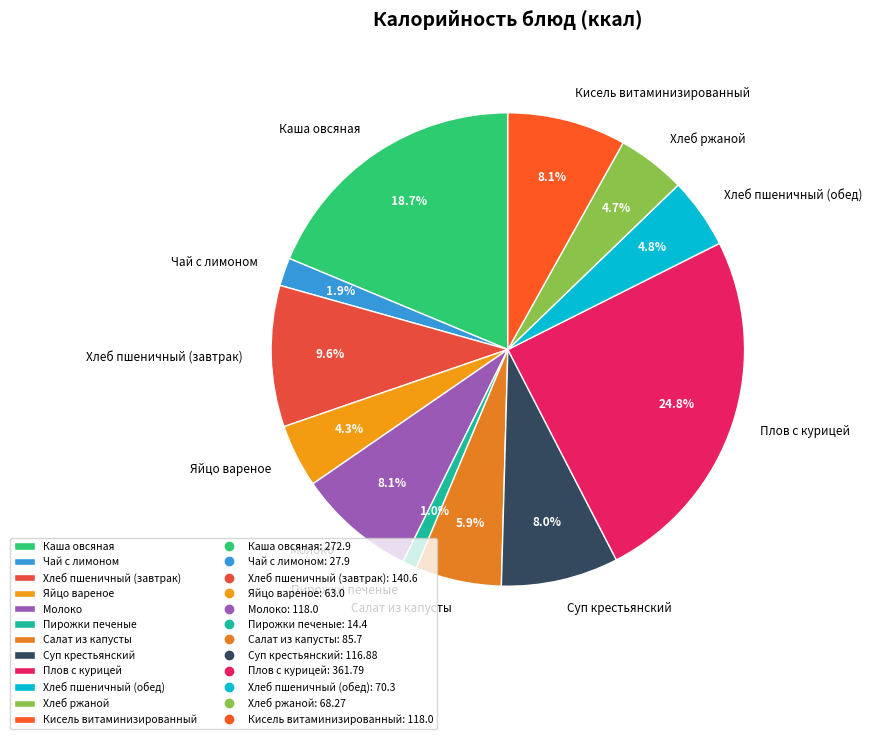

Is it true that Пирожки печеные is 11% of the pie?

False